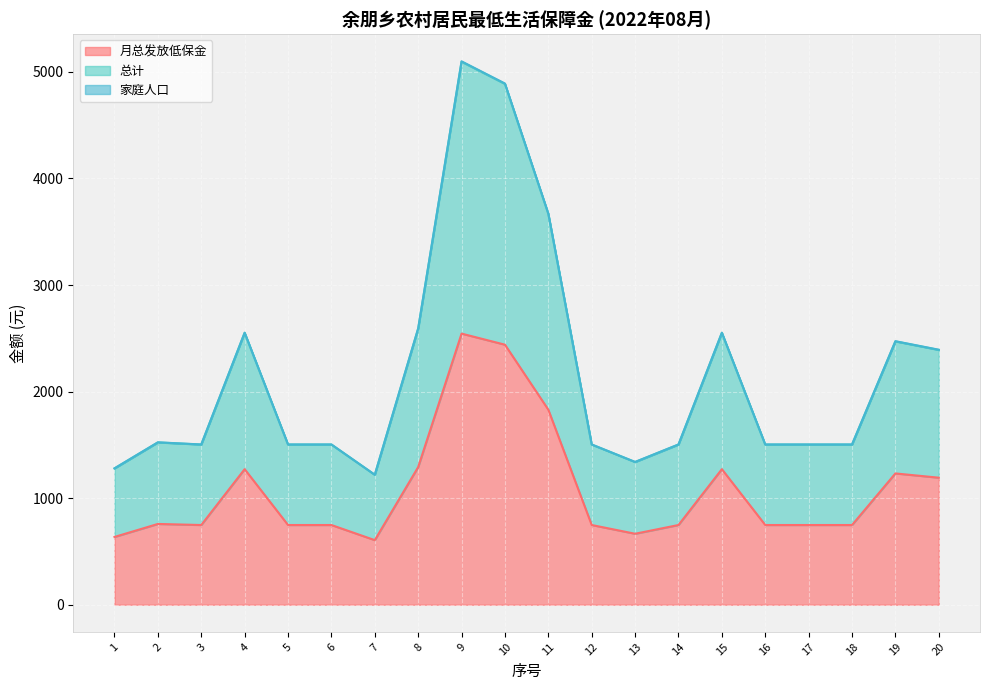

True or false: 家庭人口 and 总计 cross at least once.

False